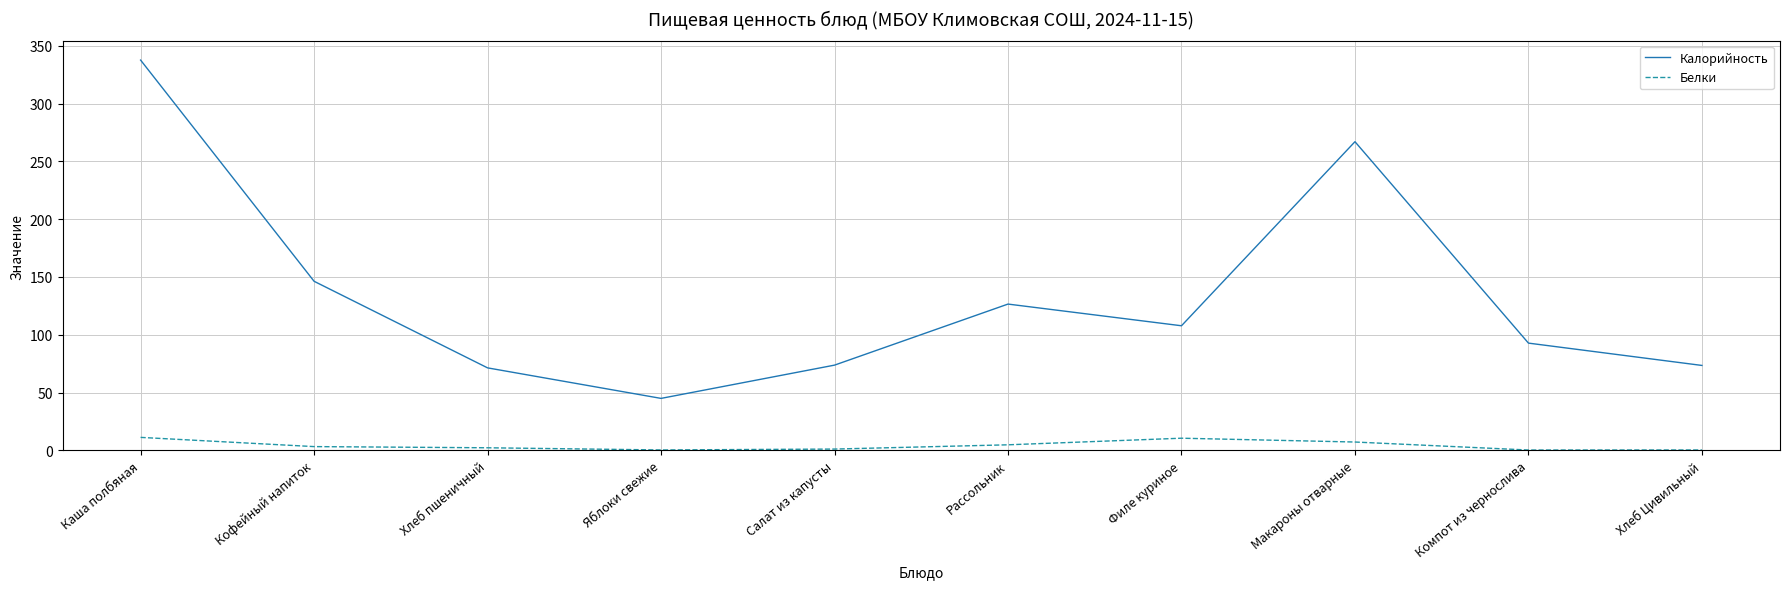

Where is Калорийность nearest to the value 191?

Кофейный напиток